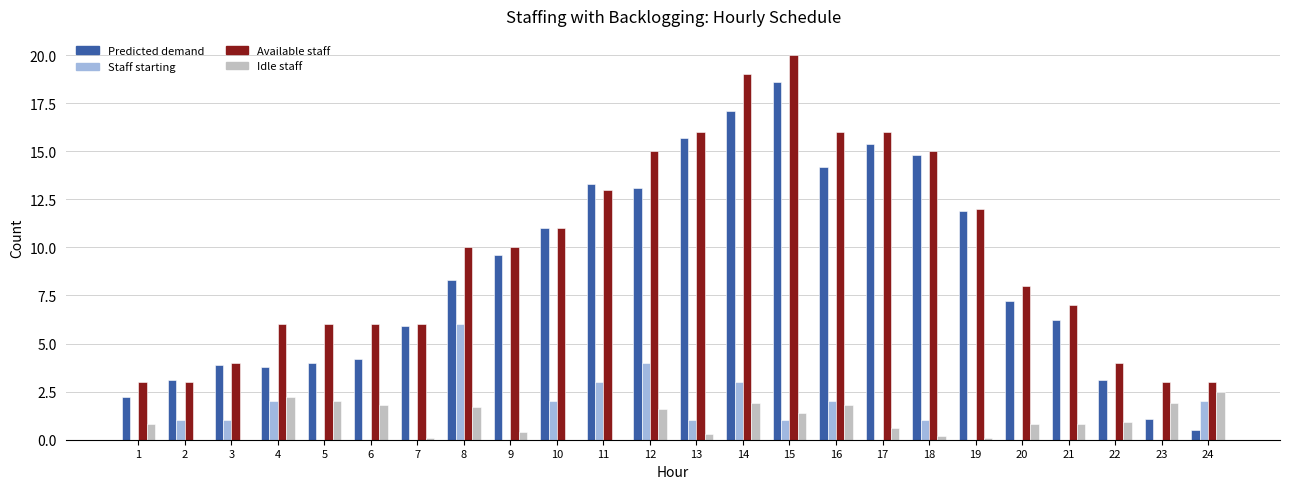

What is the sum of the Available staff values at 15 and 10?

31.0